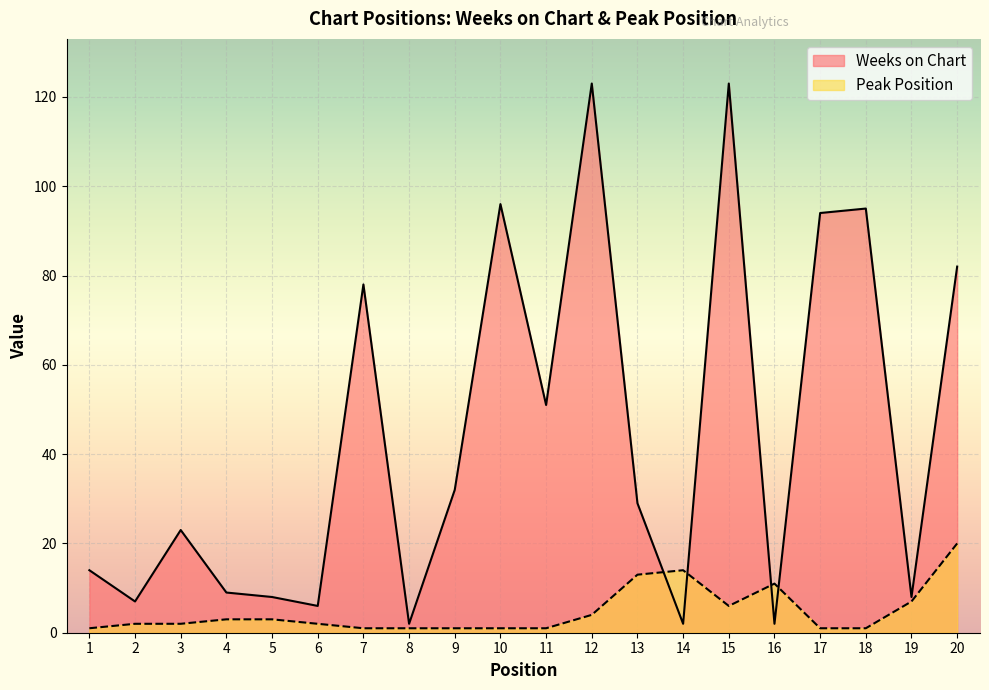

Between 6 and 19, which is larger?

19